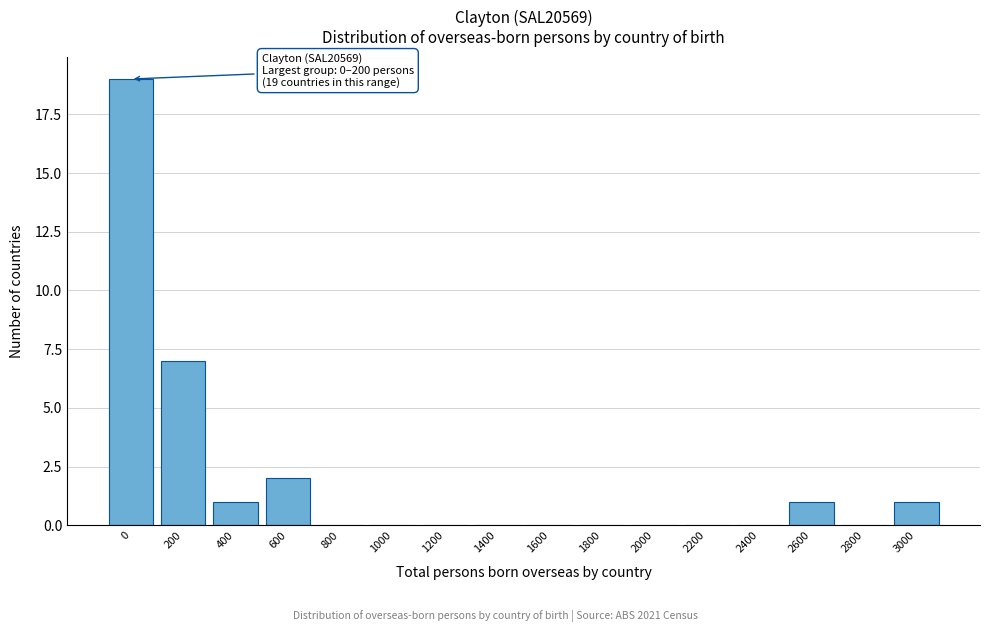

Reading left to right, extract all data points from this chart.

0=19	200=7	400=1	600=2	800=0	1000=0	1200=0	1400=0	1600=0	1800=0	2000=0	2200=0	2400=0	2600=1	2800=0	3000=1